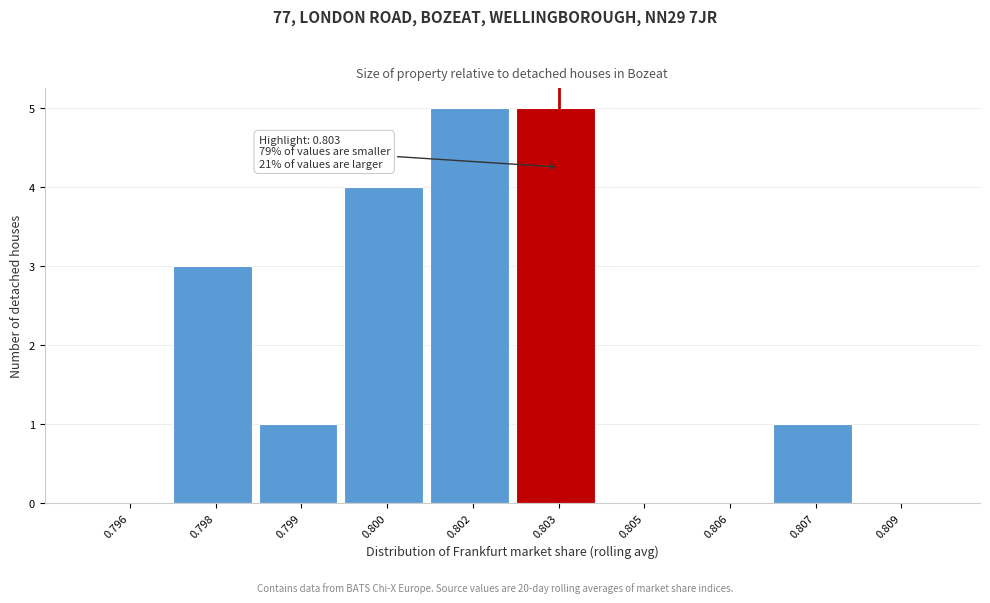

Reading left to right, transcribe all the data shown in this chart.

0.796=0	0.798=3	0.799=1	0.800=4	0.802=5	0.803=5	0.805=0	0.806=0	0.807=1	0.809=0